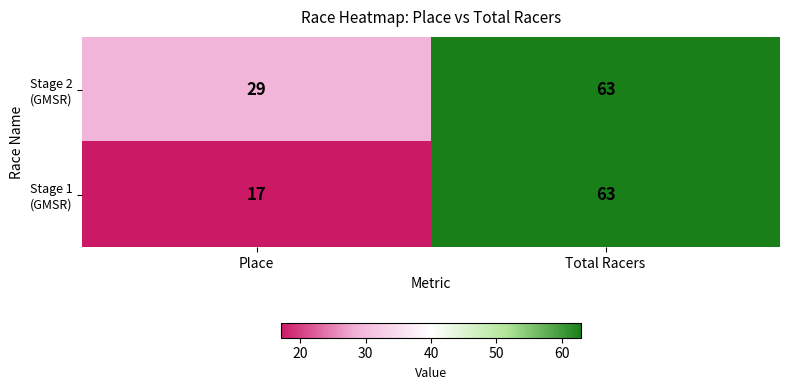

What is the maximum value shown in the chart?

63